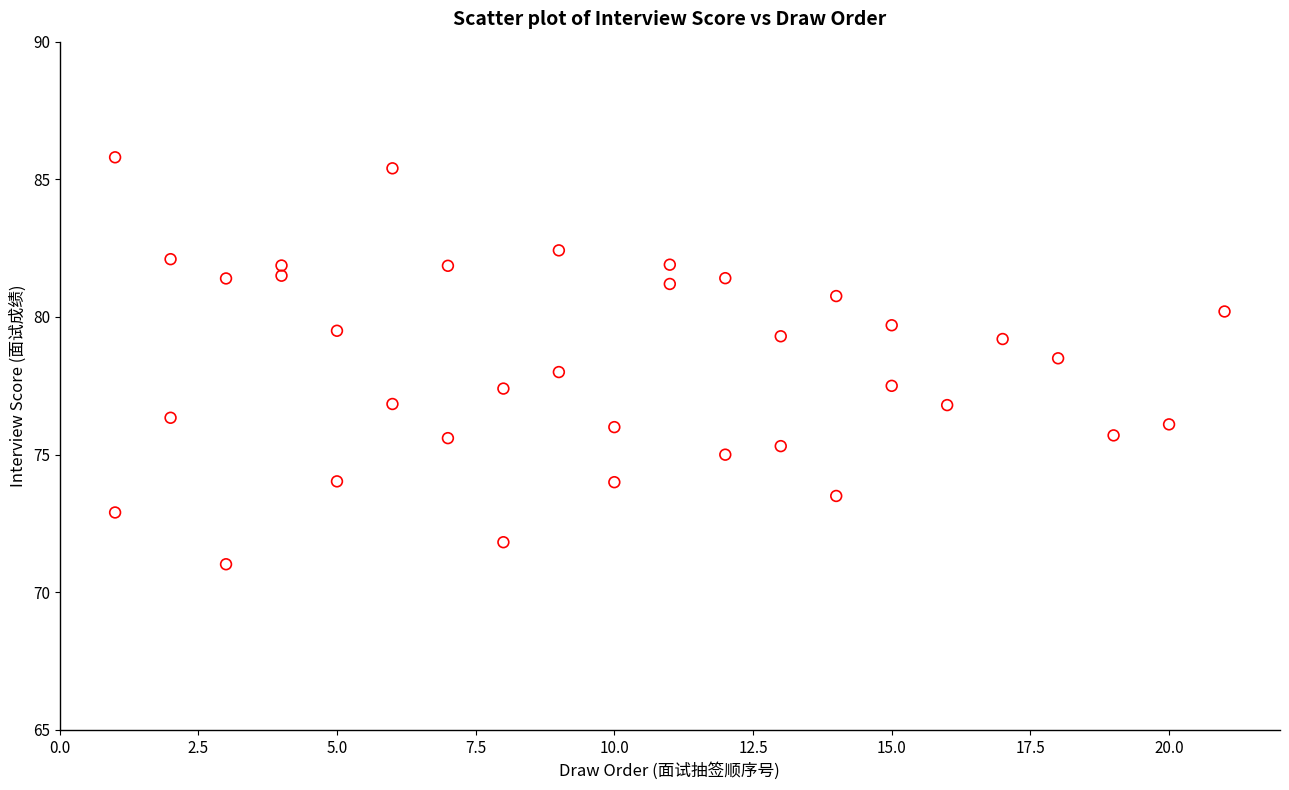

What is the range of Y values (max minus min)?

14.8